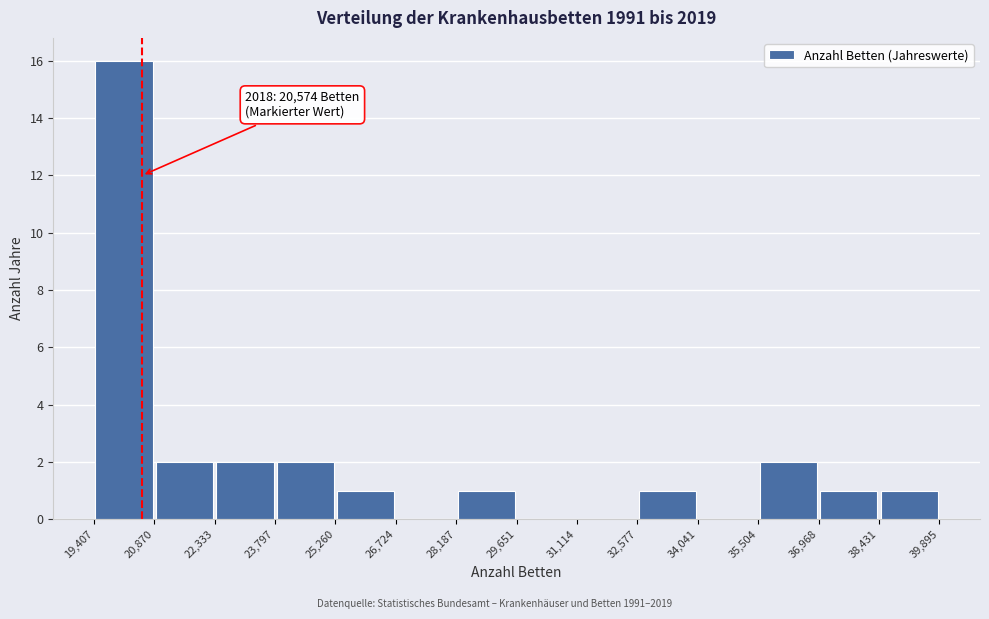

Which range on the x-axis has the tallest bar?

19,407 to 20,870